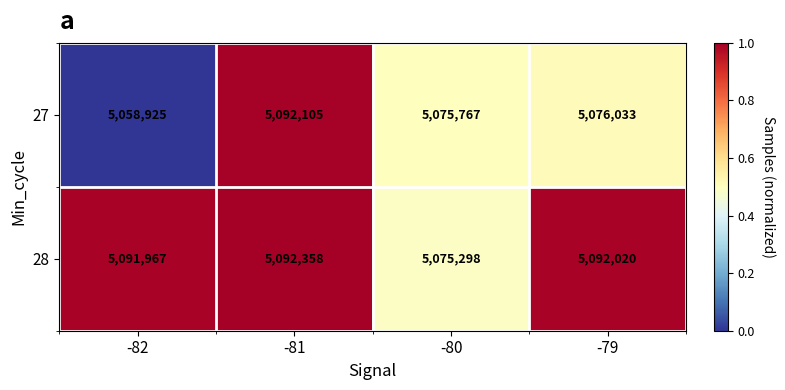

What is the sum of the 28 values at -81 and -80?

10167656